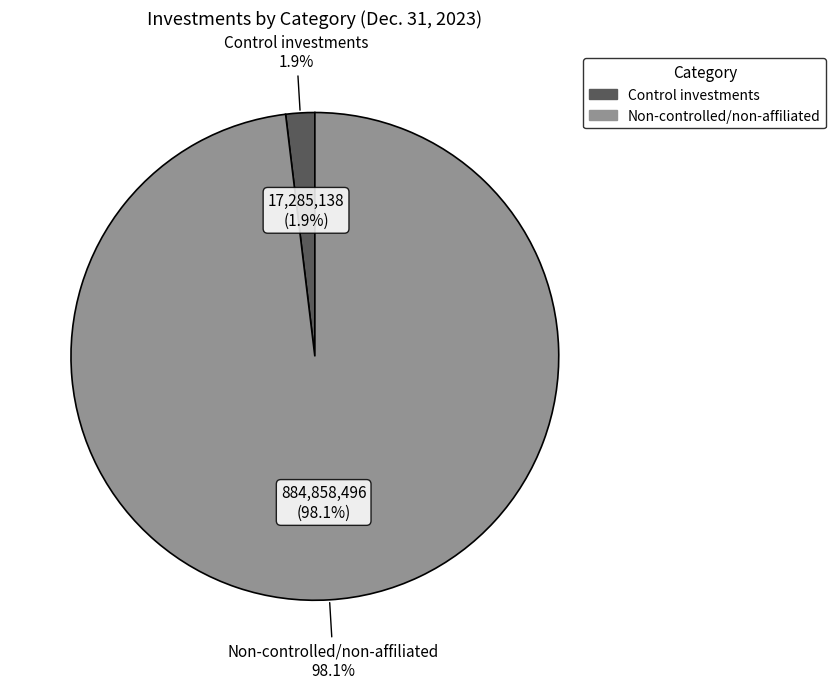

What is the largest slice in the pie chart?

Non-controlled/non-affiliated